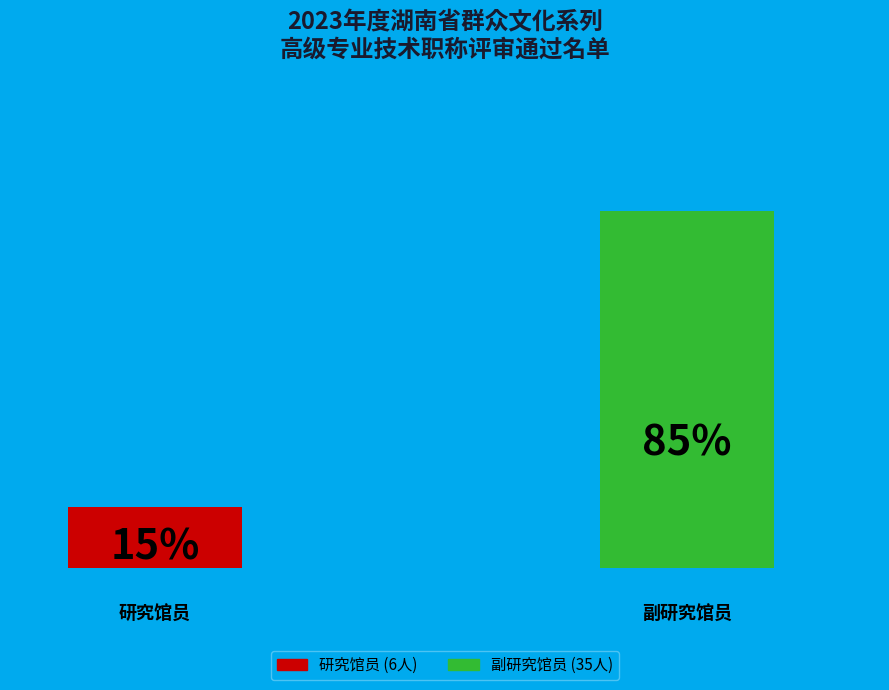

To the nearest percent, what is the difference between the largest and smallest slice percentages?

71%